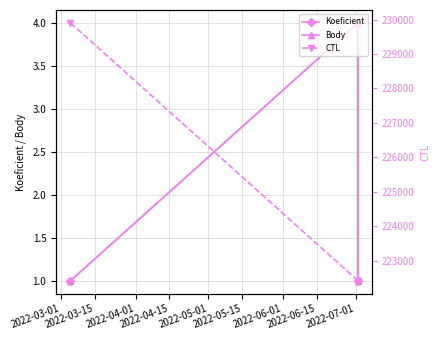

At how many categories does at least one series exceed 68391?

3